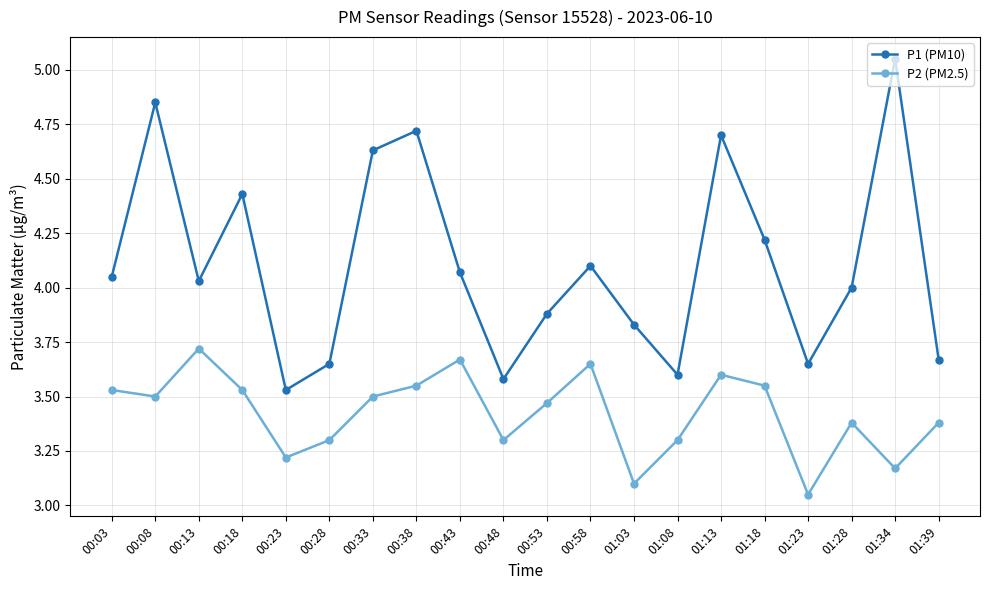

Rank the series by their maximum value, from highest to lowest.

P1 (PM10), P2 (PM2.5)